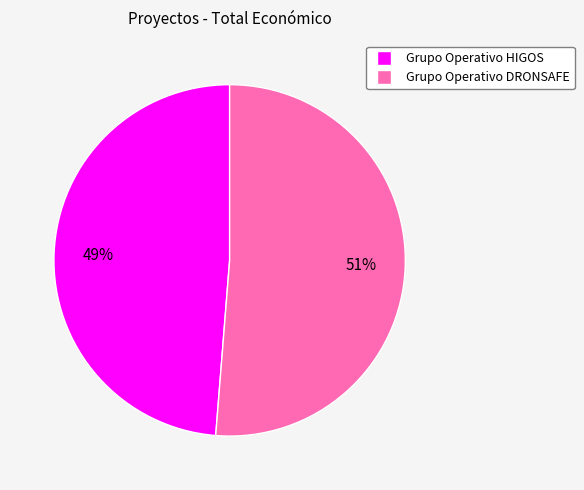

Count the number of slices in the pie.

2